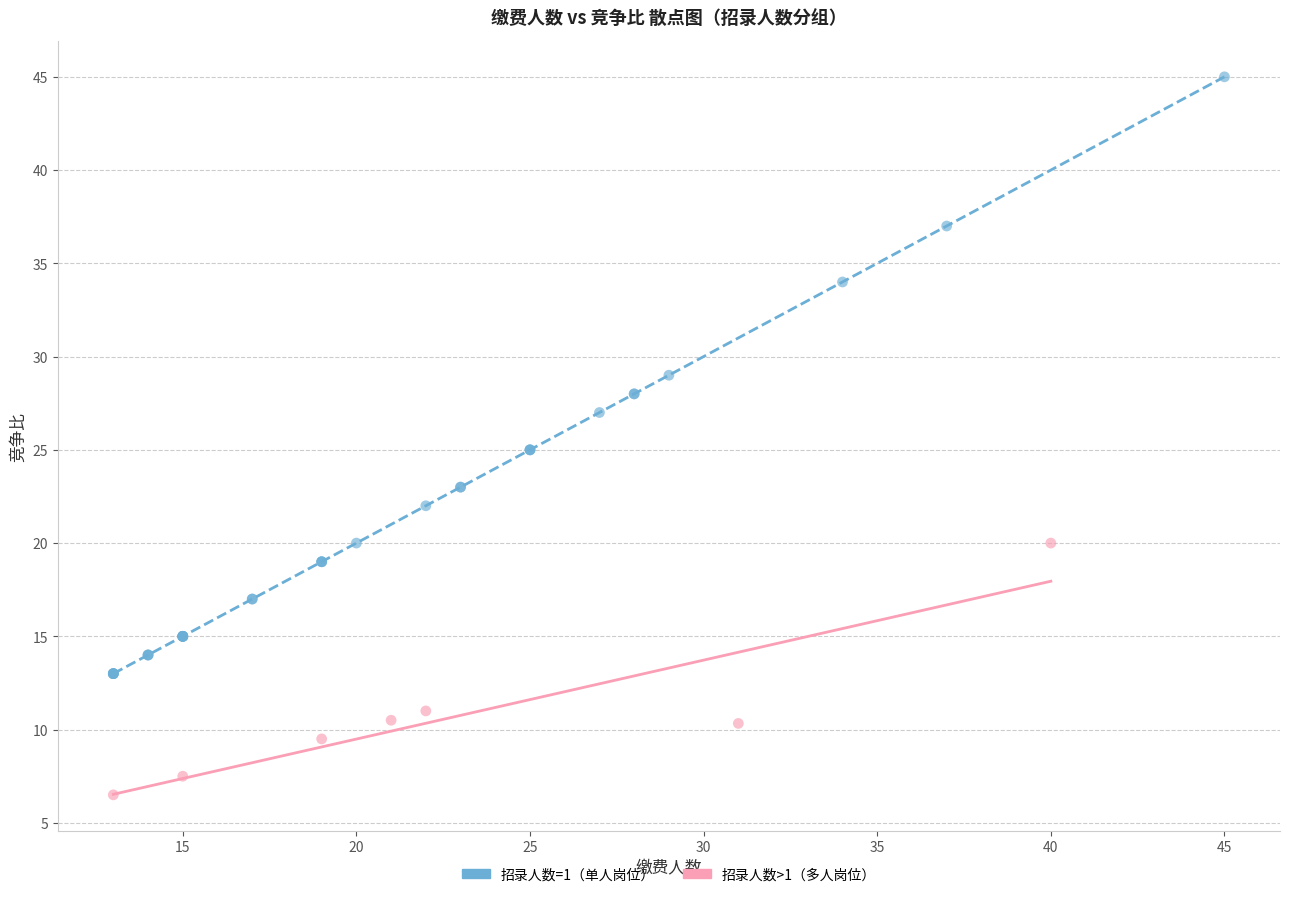

Which series contains the lowest Y value?

招录人数>1（多人岗位）